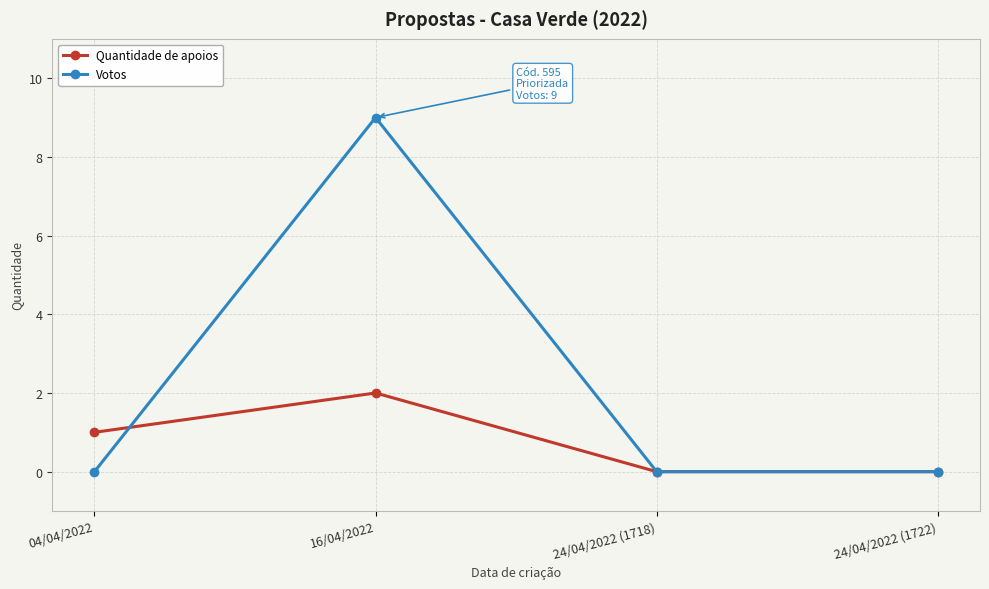

How many lines are shown in the chart?

2